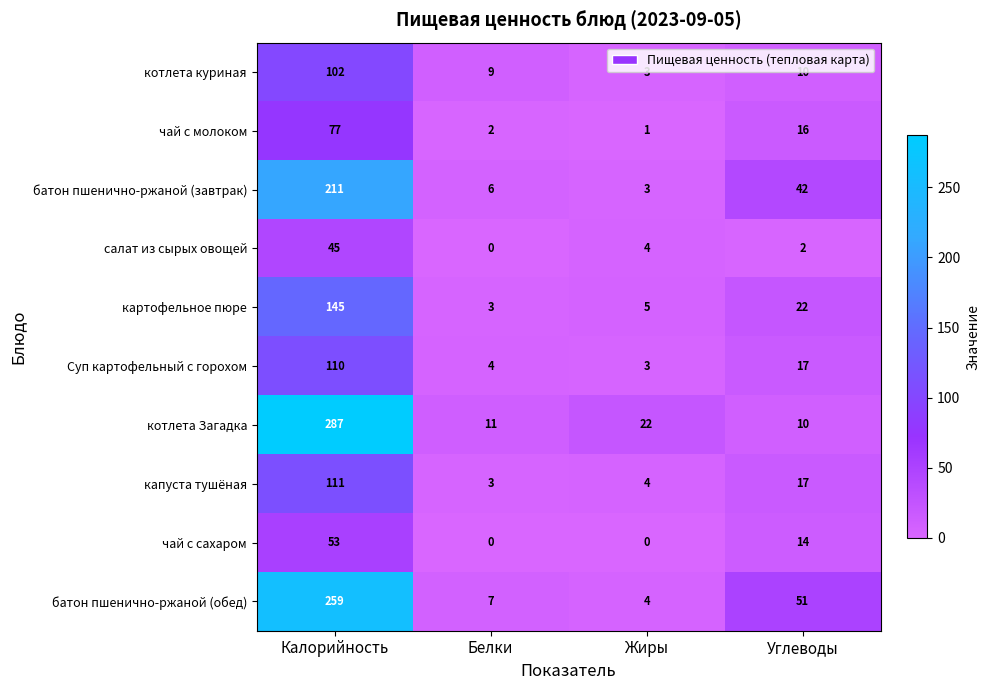

How many values in the котлета Загадка series are below 22?

2